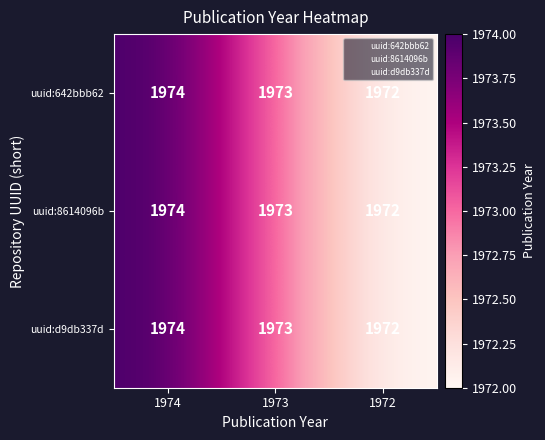

Rank the categories by uuid:8614096b value from lowest to highest.

1972, 1973, 1974